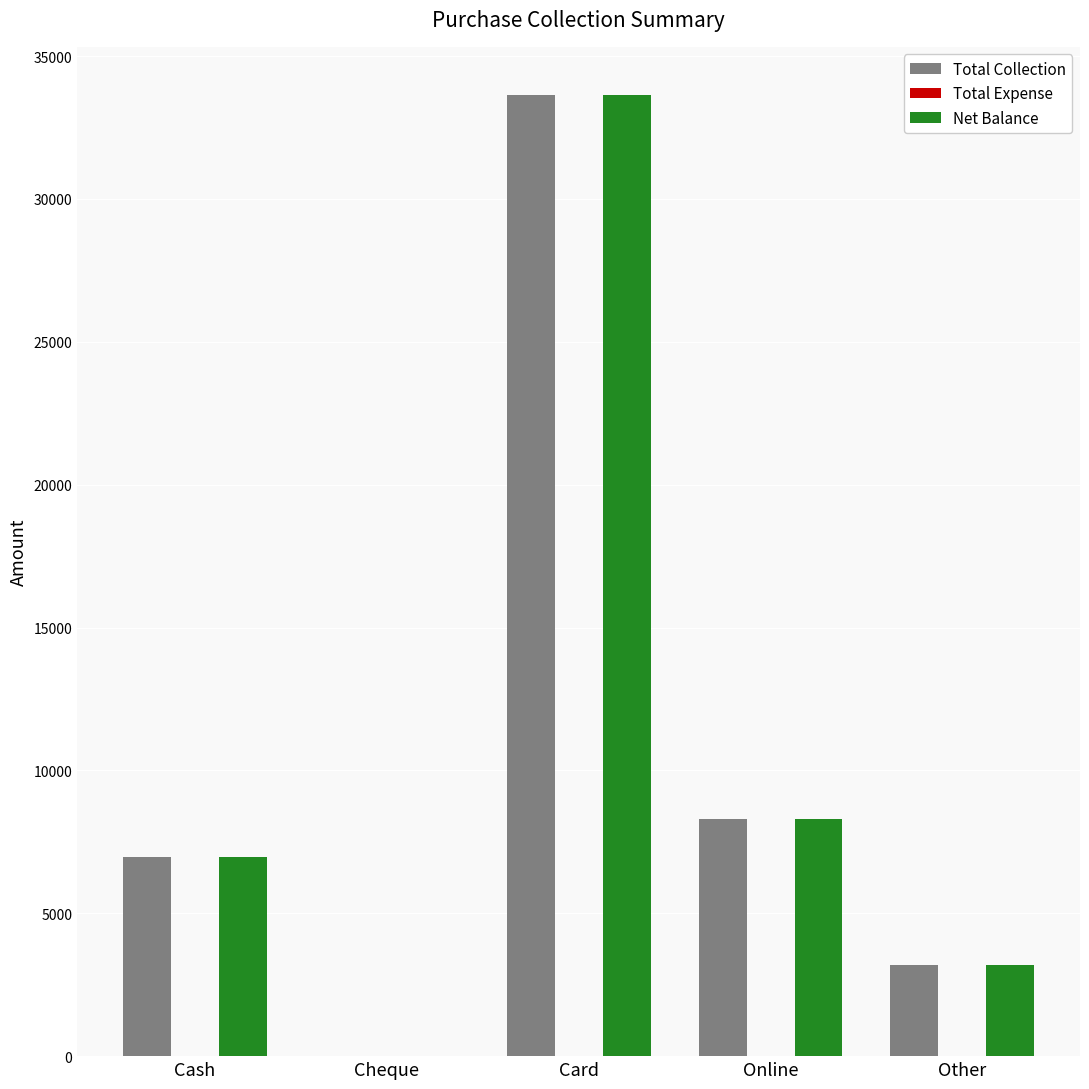

Does the chart contain stacked bars?

No